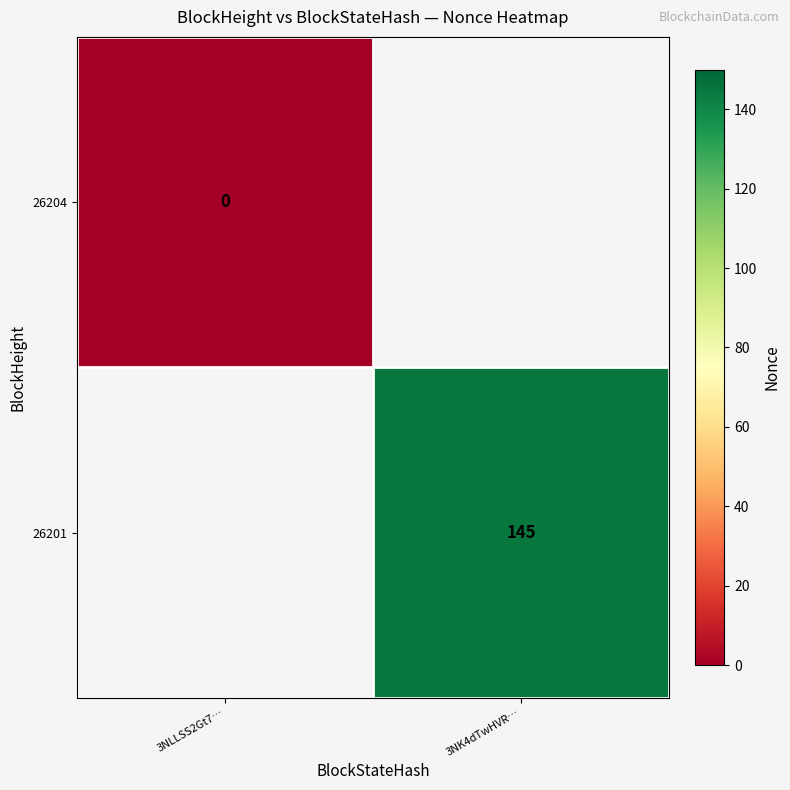

The value of 26201 at 3NK4dTwHVR… is 245. True or false?

False